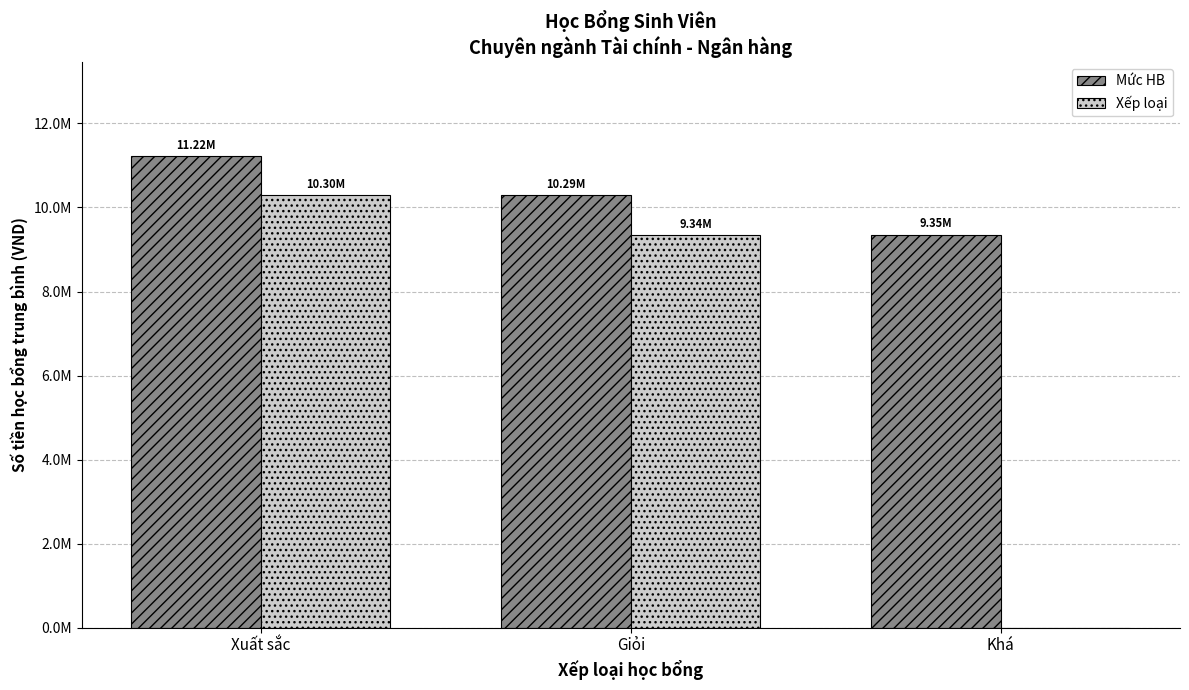

Are the bars horizontal?

No